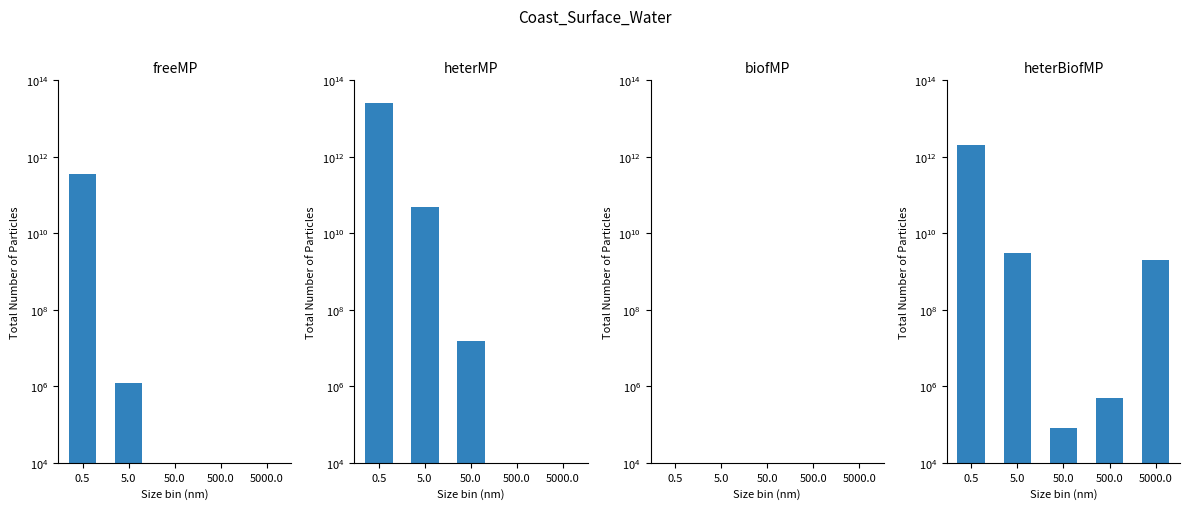

Is it true that freeMP equals 0 at 50.0?

True